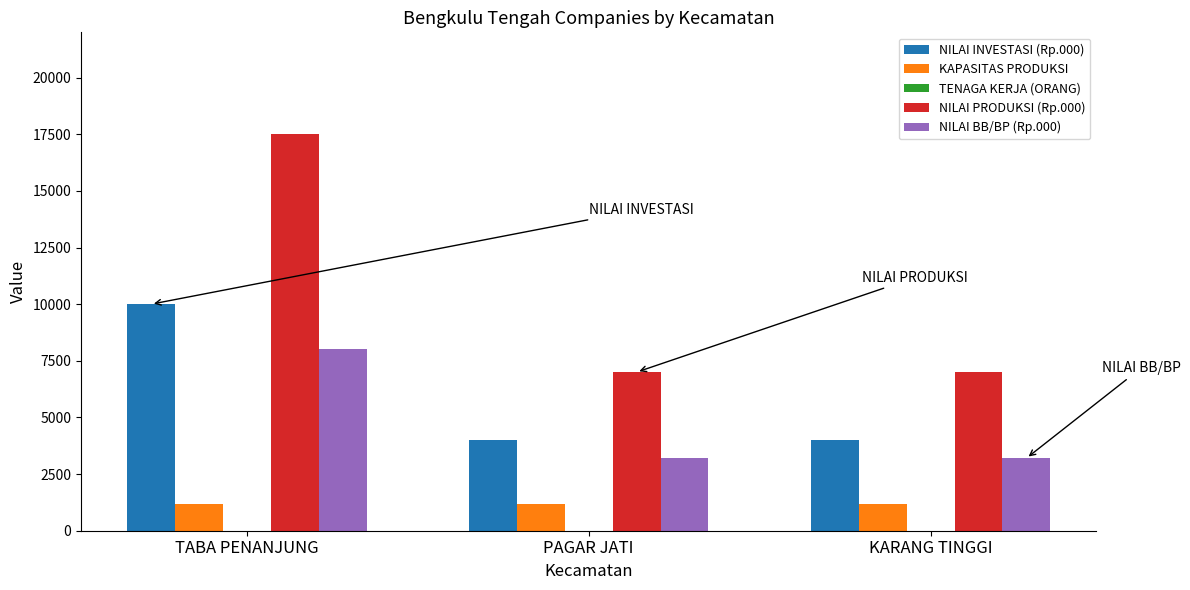

Which series has the largest total across all categories?

NILAI PRODUKSI (Rp.000)